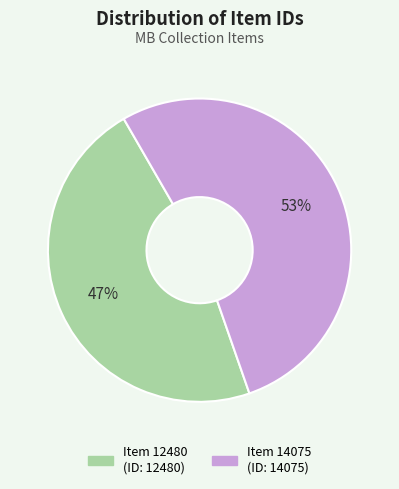

Between Item 14075 and Item 12480, which is larger?

Item 14075